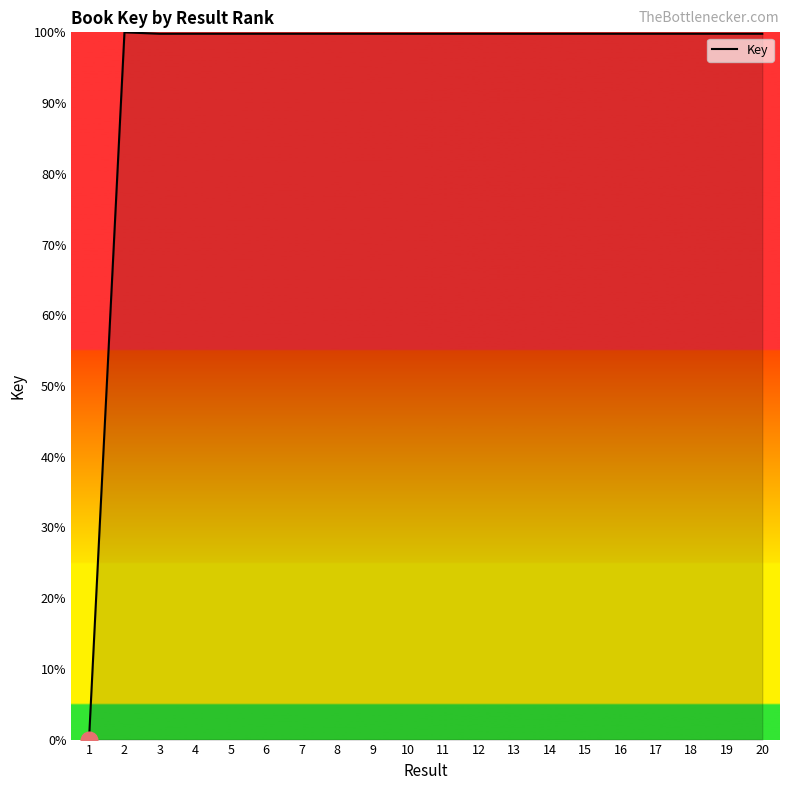

What is the greatest value displayed?

100.0